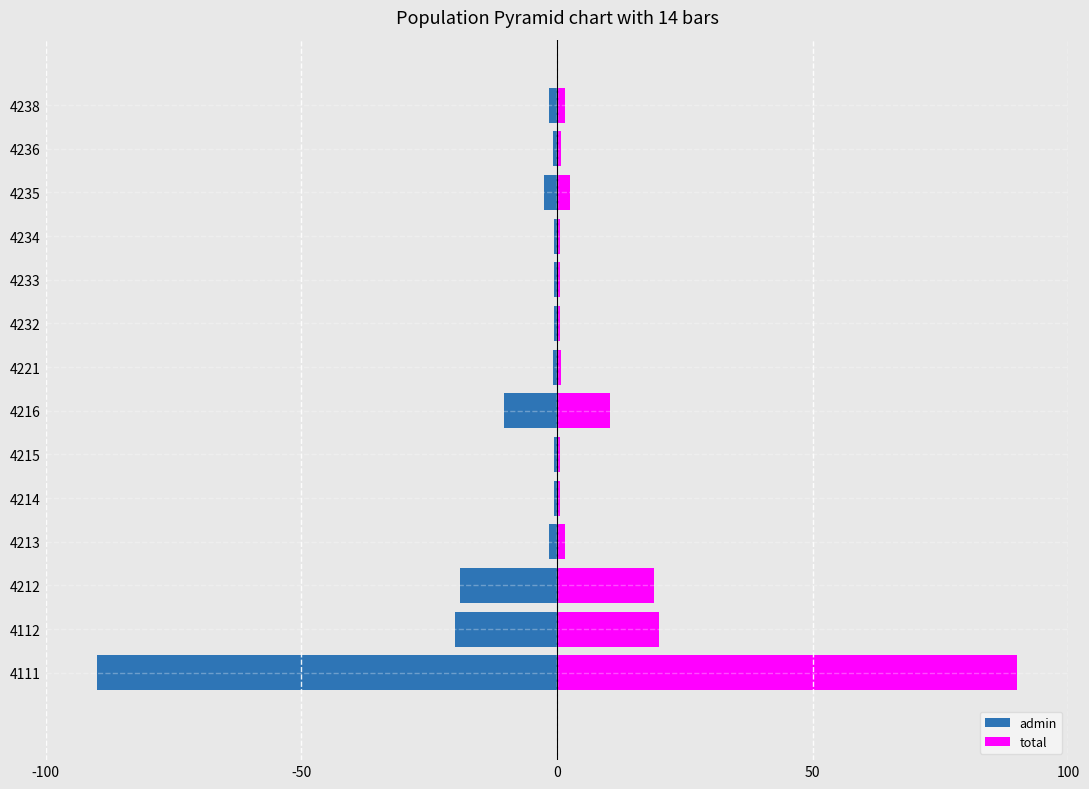

Reading right to left, list all the values displayed in this chart.

admin: -1.5	-0.8	-2.5	-0.6	-0.5	-0.6	-0.7	-10.3	-0.5	-0.5	-1.6	-19.0	-20.0	-90.0
total: 1.5	0.8	2.5	0.6	0.5	0.6	0.7	10.3	0.5	0.5	1.6	19.0	20.0	90.0